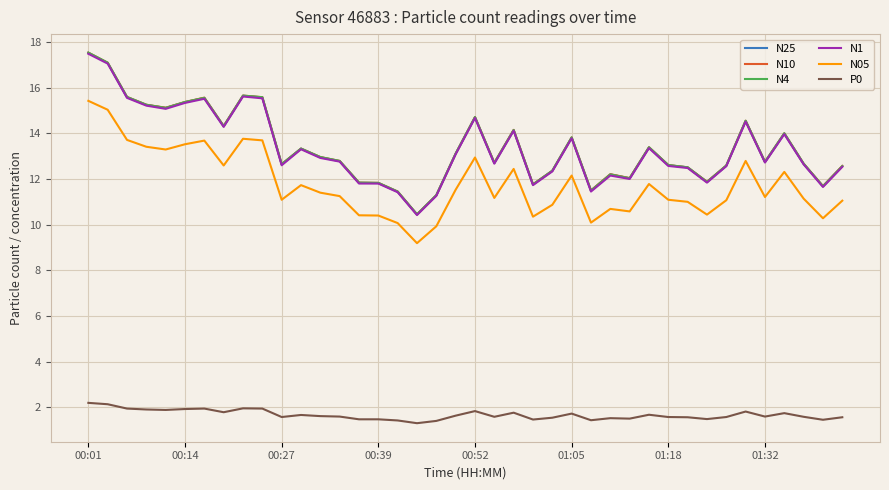

What is the maximum value shown in the chart?

17.5